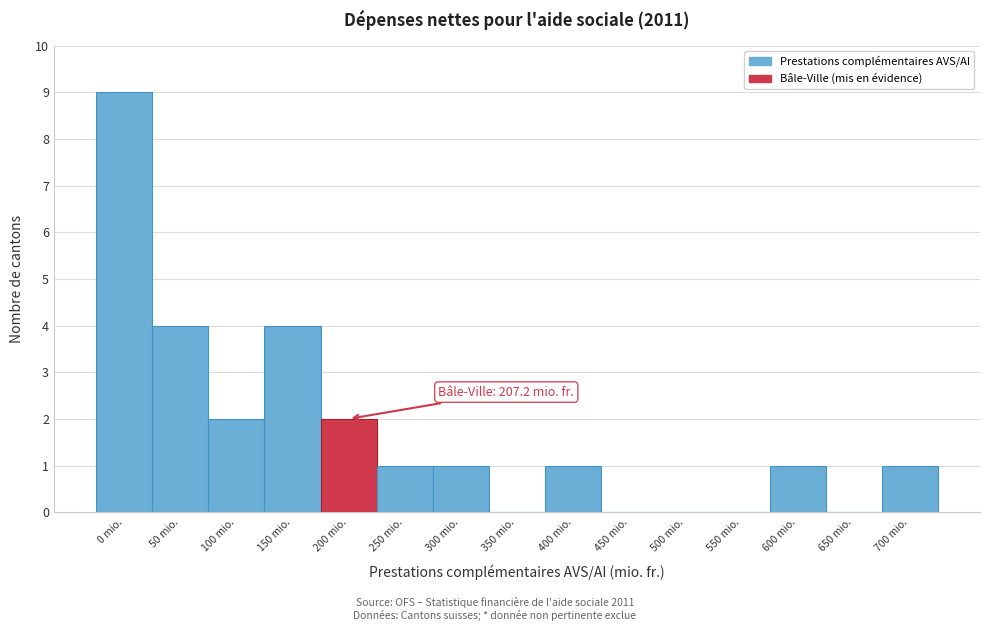

Reading right to left, what are all the values shown in this chart?

700 mio.=1	650 mio.=0	600 mio.=1	550 mio.=0	500 mio.=0	450 mio.=0	400 mio.=1	350 mio.=0	300 mio.=1	250 mio.=1	200 mio.=2	150 mio.=4	100 mio.=2	50 mio.=4	0 mio.=9